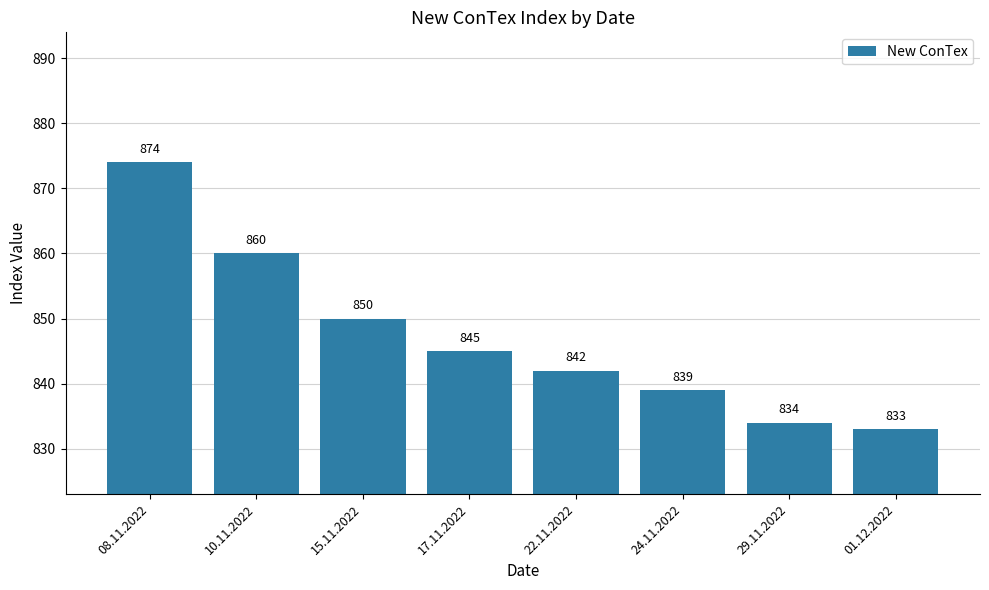

Which label corresponds to the smallest value in the chart?

01.12.2022